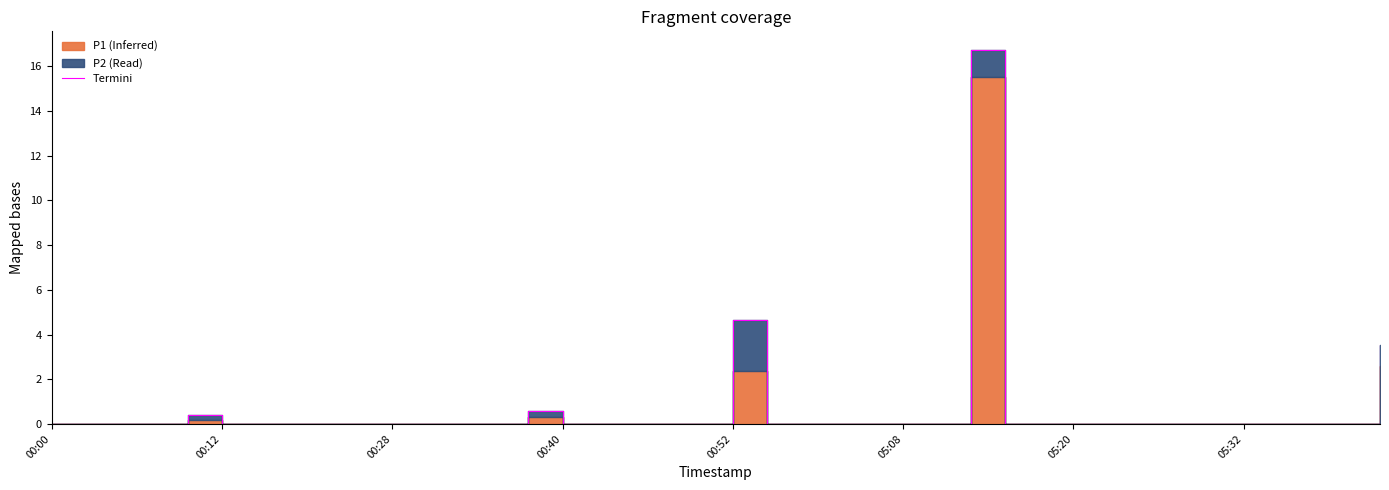

How many points are higher than both their immediate neighbors (excluding endpoints)?

4